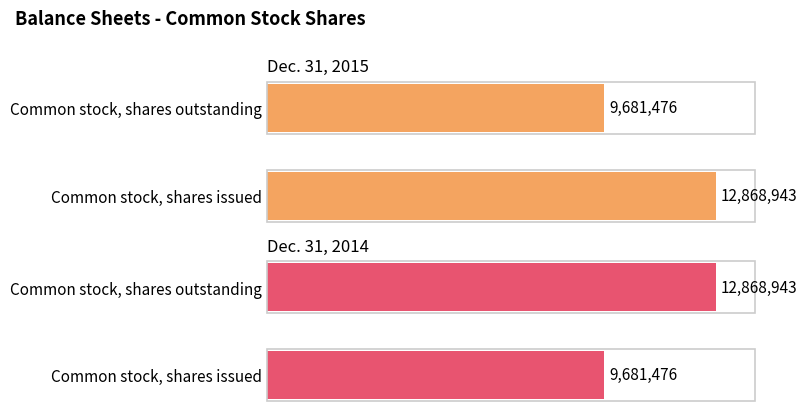

At how many categories does at least one series exceed 12234626?

2